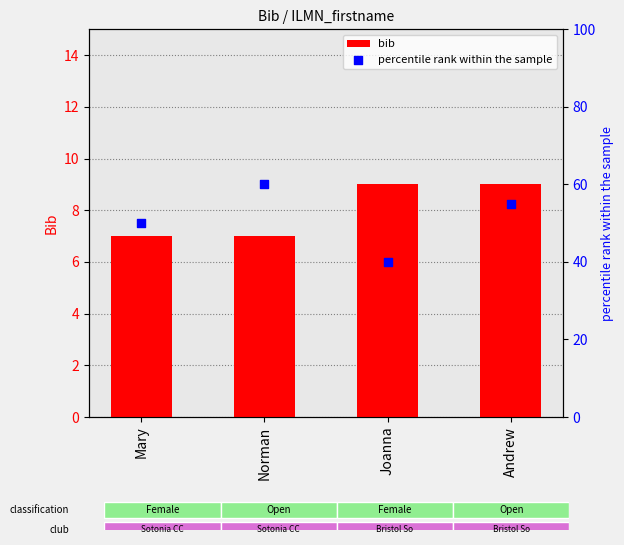

Which series reaches the maximum Y coordinate?

percentile rank within the sample